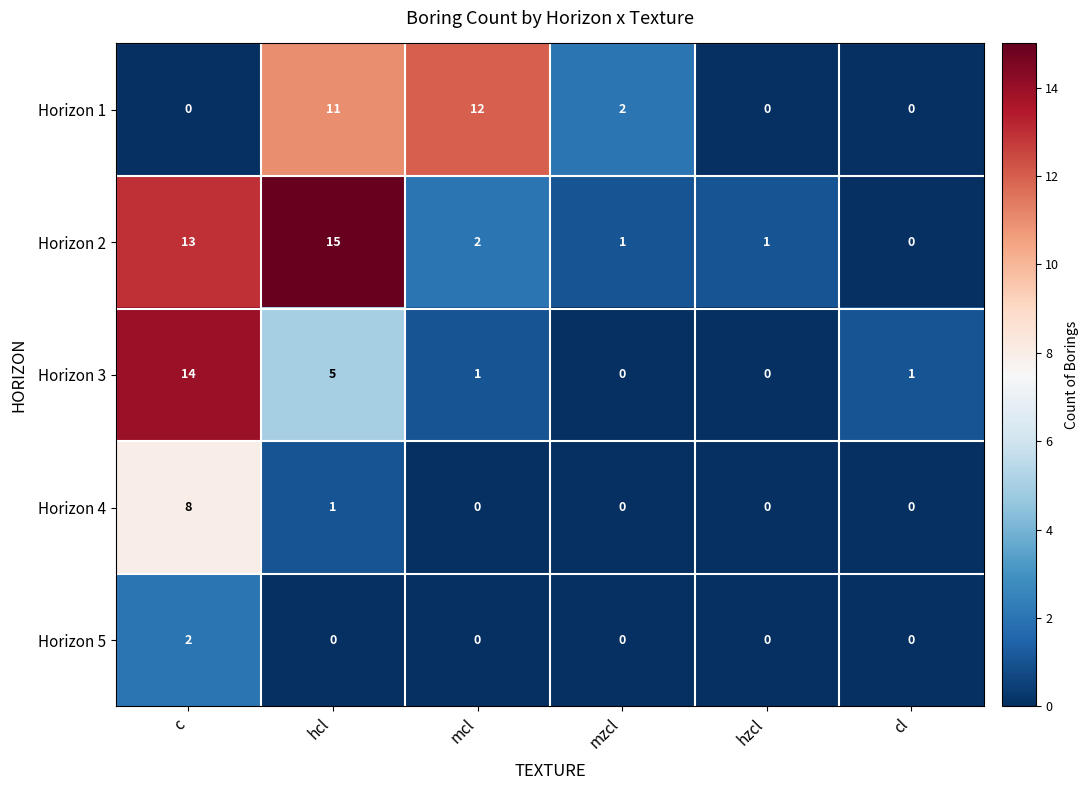

How many values in Horizon 2 are above zero?

5